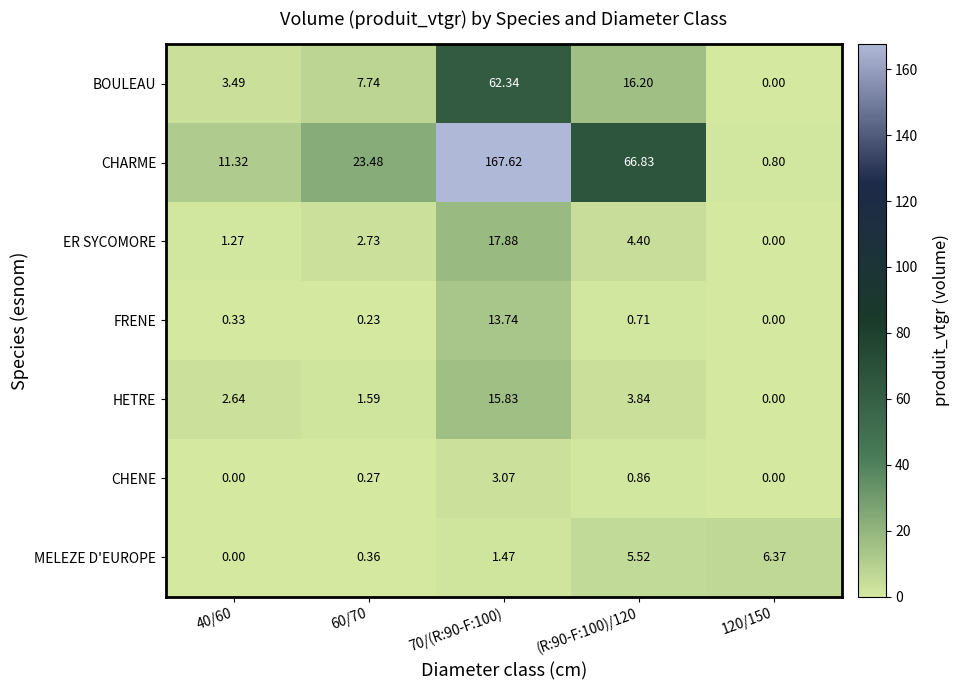

Rank the series by their maximum value, from lowest to highest.

CHENE, MELEZE D'EUROPE, FRENE, HETRE, ER SYCOMORE, BOULEAU, CHARME